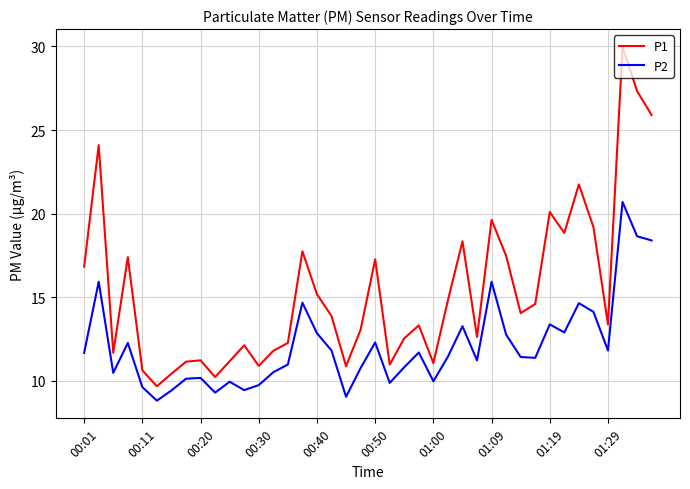

List the series in order of their peak value, lowest first.

P2, P1